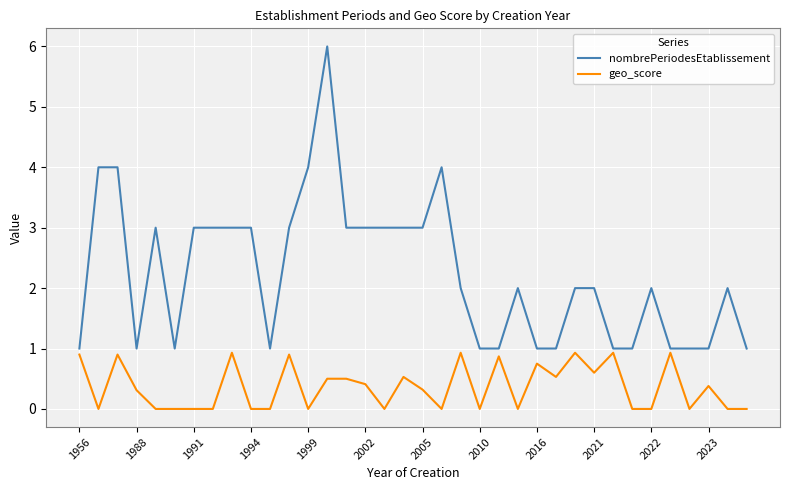

Rank the series by their average value, from lowest to highest.

geo_score, nombrePeriodesEtablissement